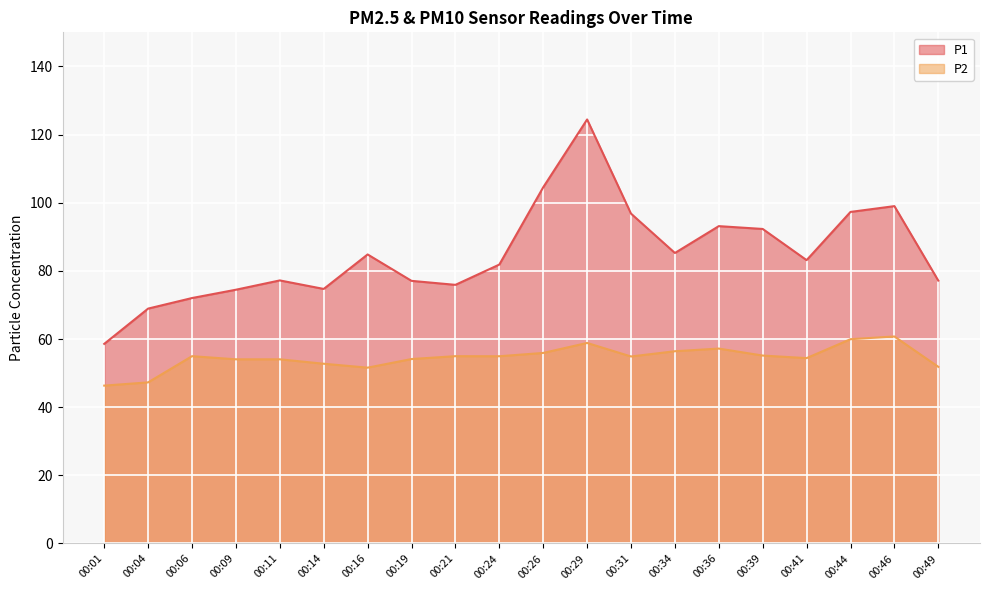

Rank the categories by P2 value from lowest to highest.

00:01, 00:04, 00:16, 00:49, 00:14, 00:09, 00:11, 00:19, 00:41, 00:31, 00:24, 00:06, 00:21, 00:39, 00:26, 00:34, 00:36, 00:29, 00:44, 00:46